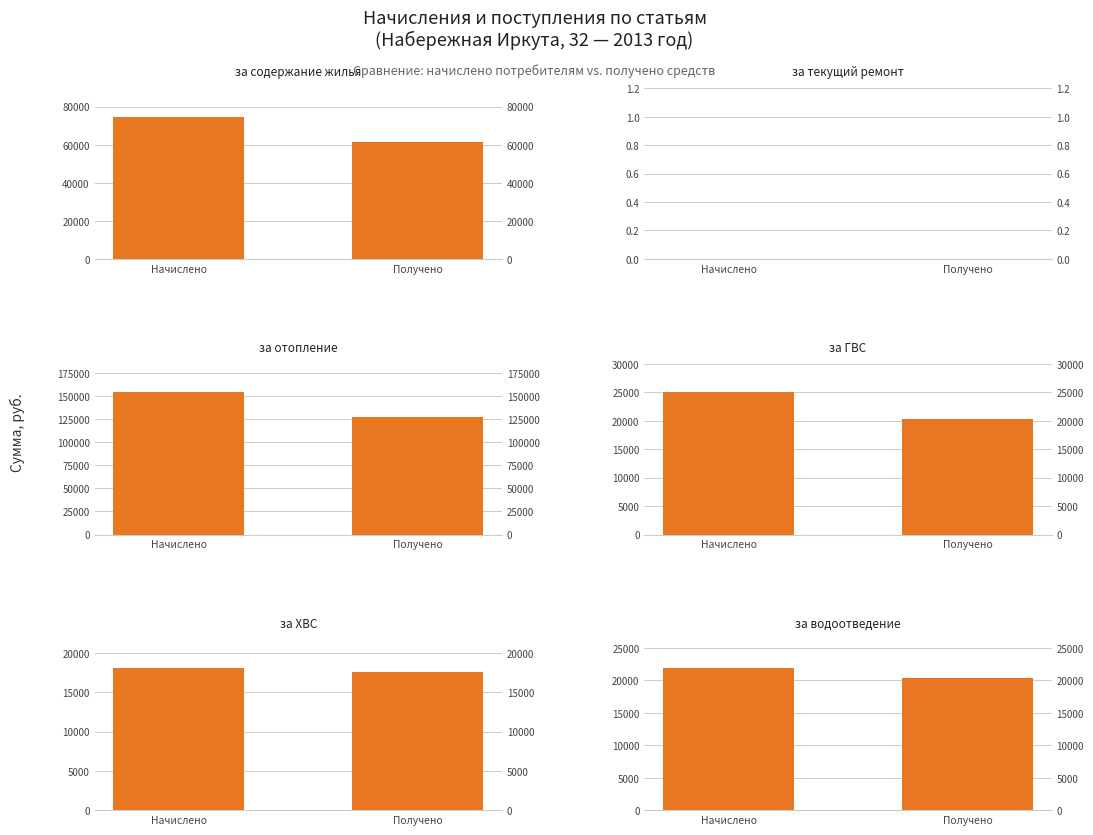

Rank the series at Получено from lowest to highest value.

за текущий ремонт, за ХВС, за водоотведение, за ГВС, за содержание жилья, за отопление